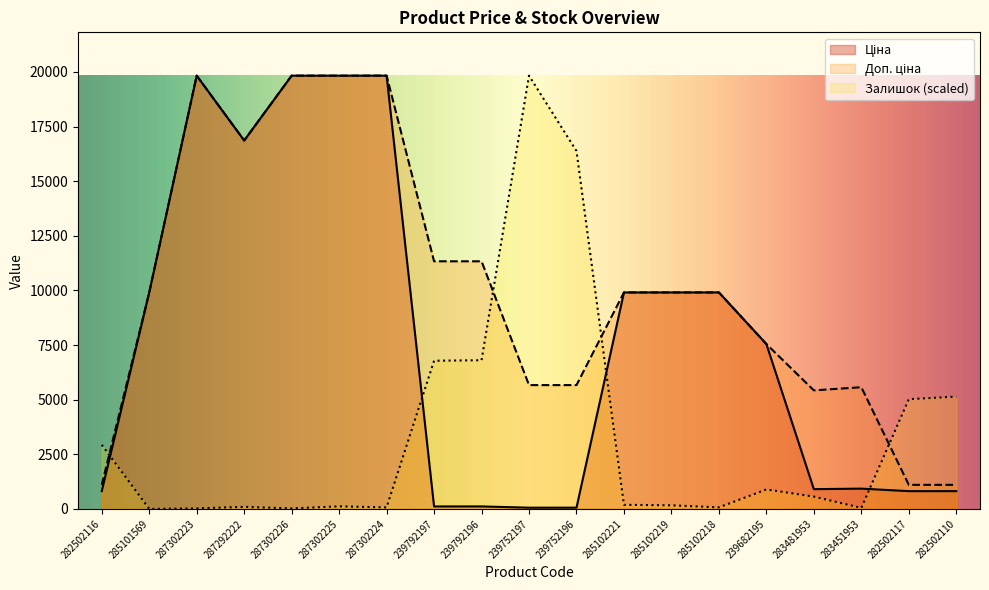

Between 282502116 and 282502110, which is larger?

282502116